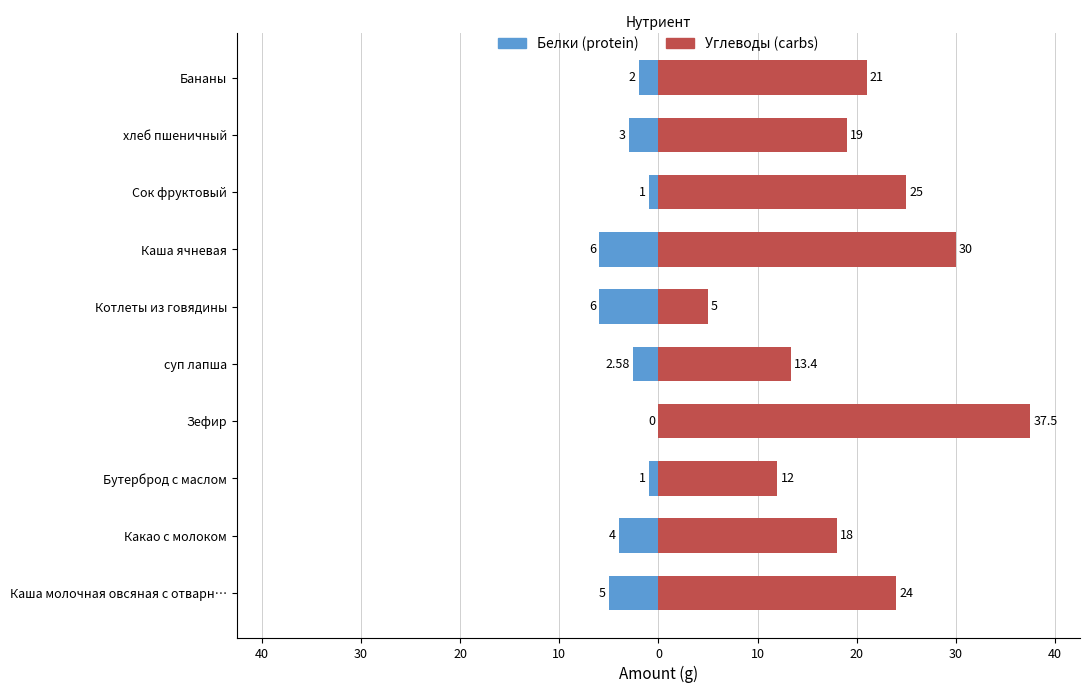

Reading right to left, what are all the values shown in this chart?

Белки: -2.0	-3.0	-1.0	-6.0	-6.0	-2.6	0.0	-1.0	-4.0	-5.0
Углеводы: 21.0	19.0	25.0	30.0	5.0	13.4	37.5	12.0	18.0	24.0